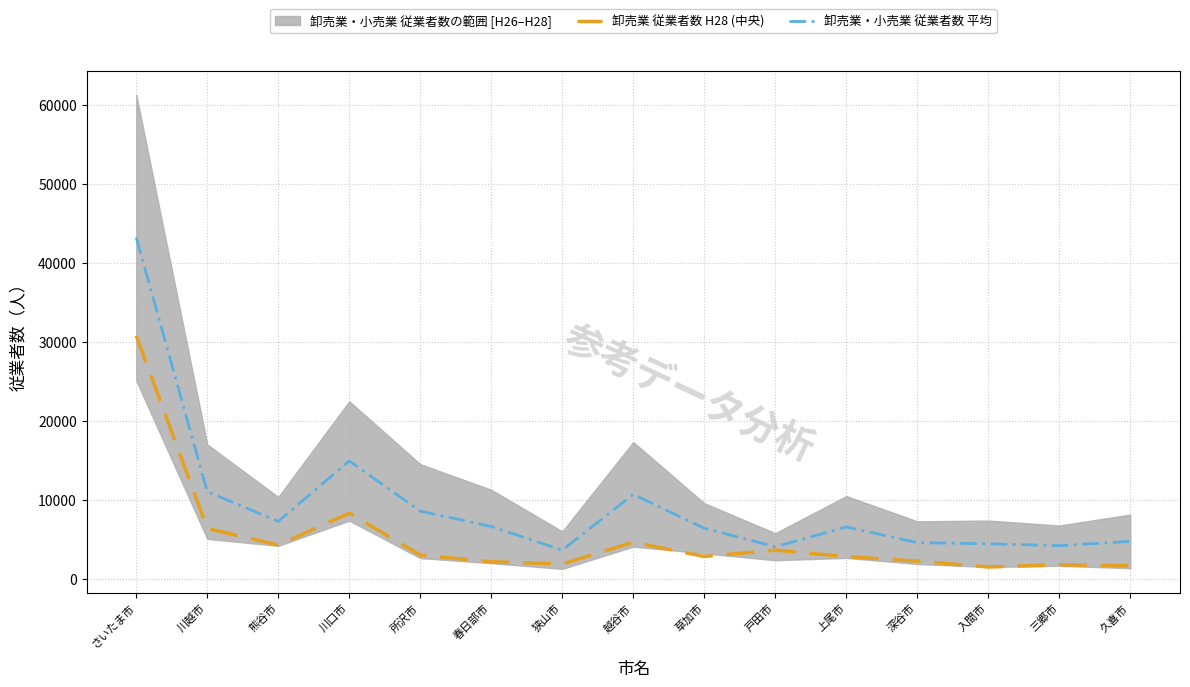

Which category has the lowest value in the 卸売業・小売業 従業者数 平均 series?

狭山市